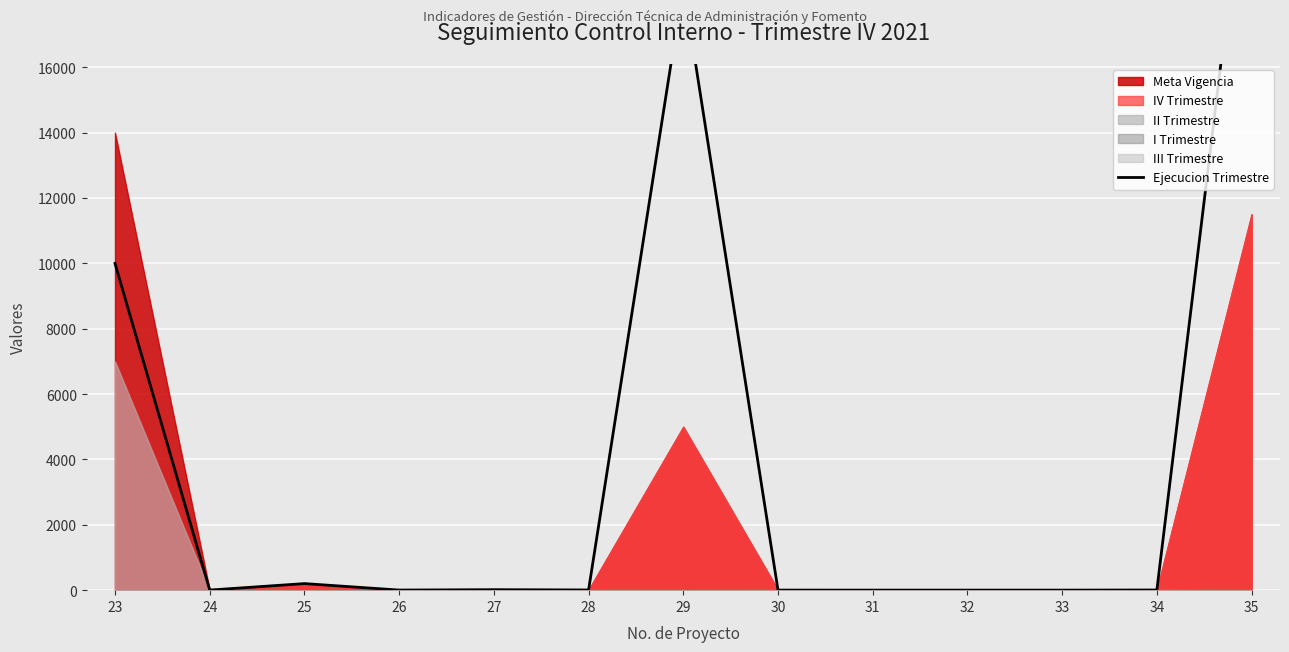

What is the average value?

4045